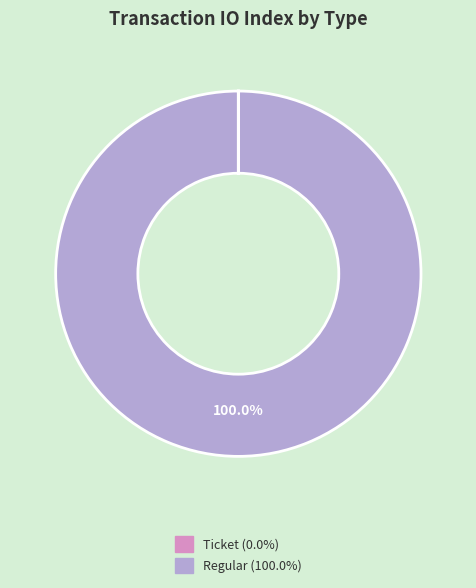

Is there a majority slice in this chart?

Yes